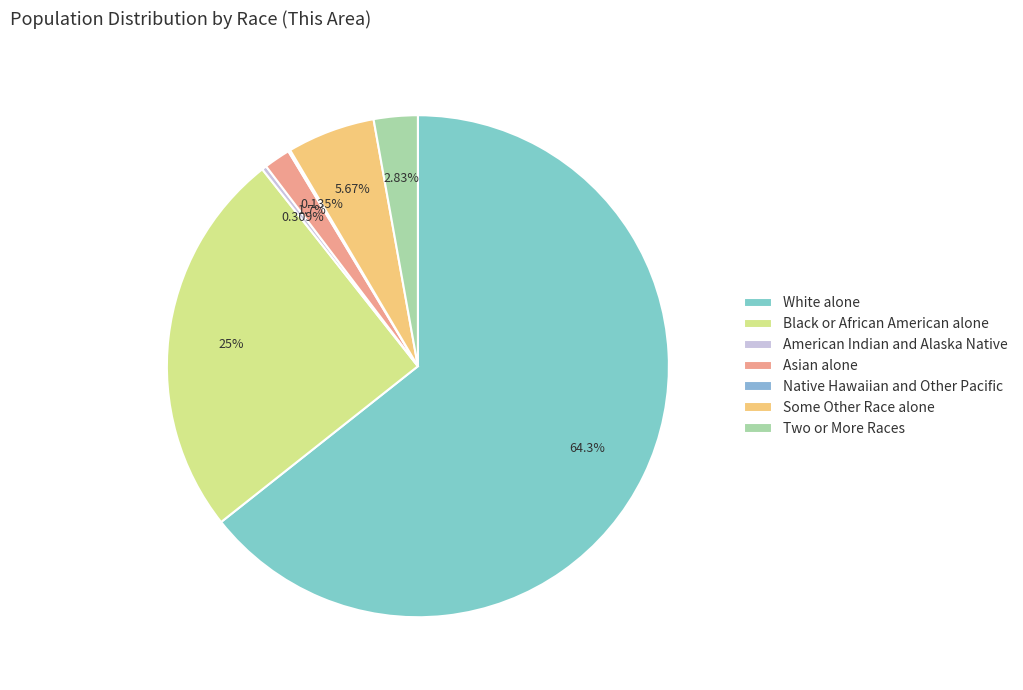

How much of the chart is everything except Some Other Race alone?

94.3%